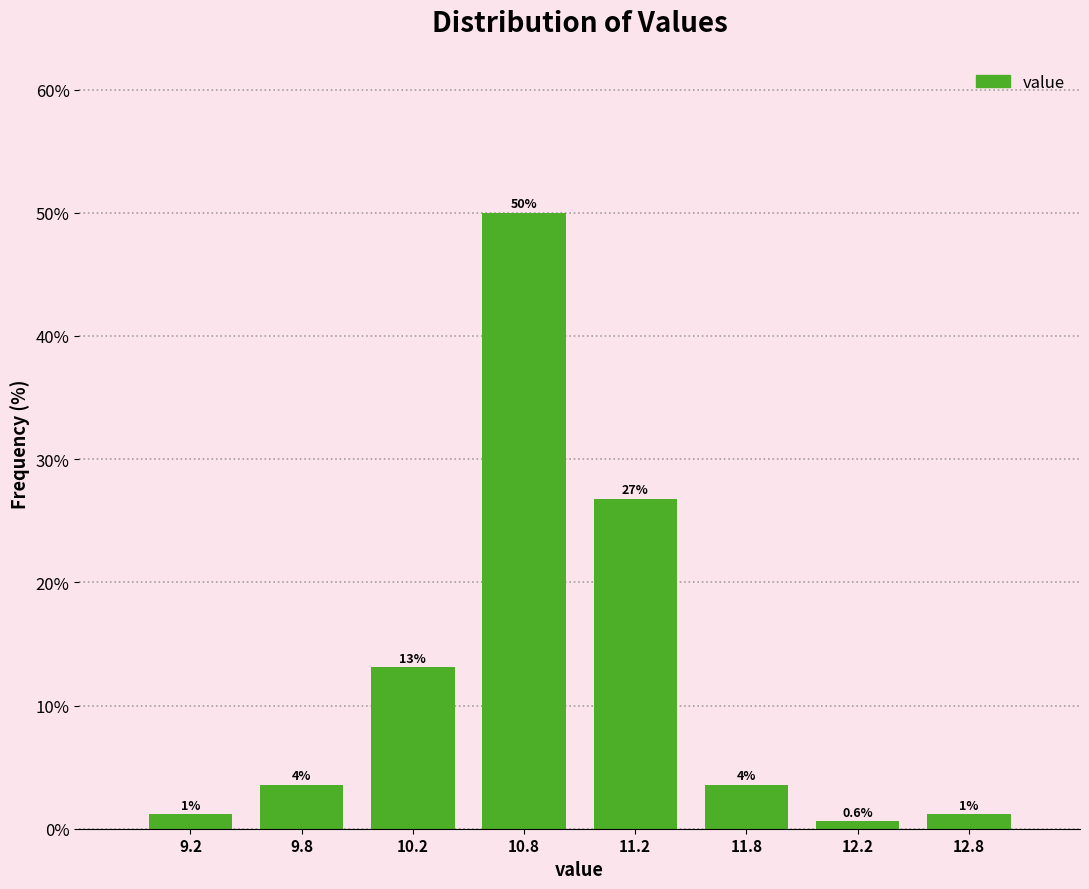

How many bars are there in total?

8